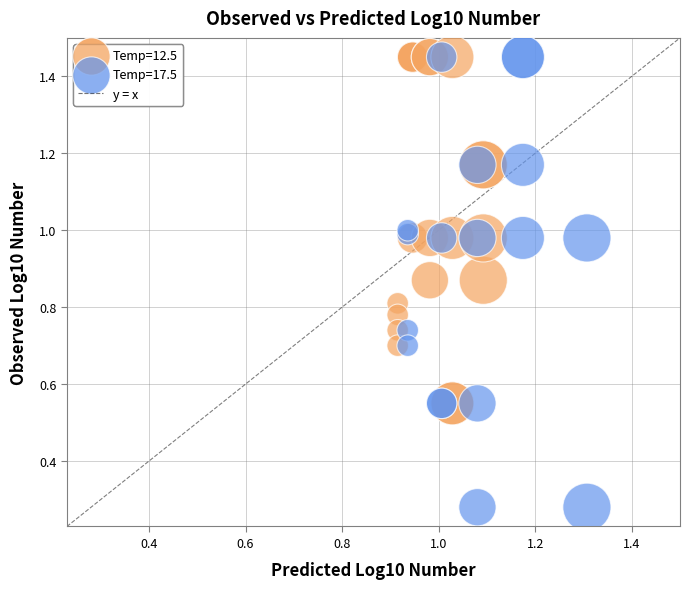

Which series contains the lowest Y value?

Temp=17.5